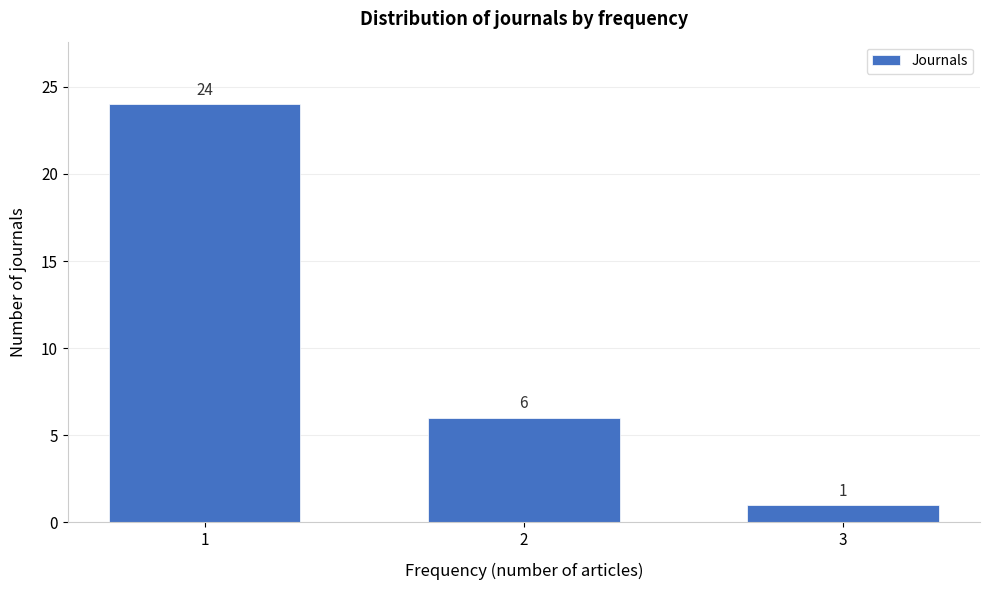

Reading left to right, transcribe all the data shown in this chart.

1=24	2=6	3=1